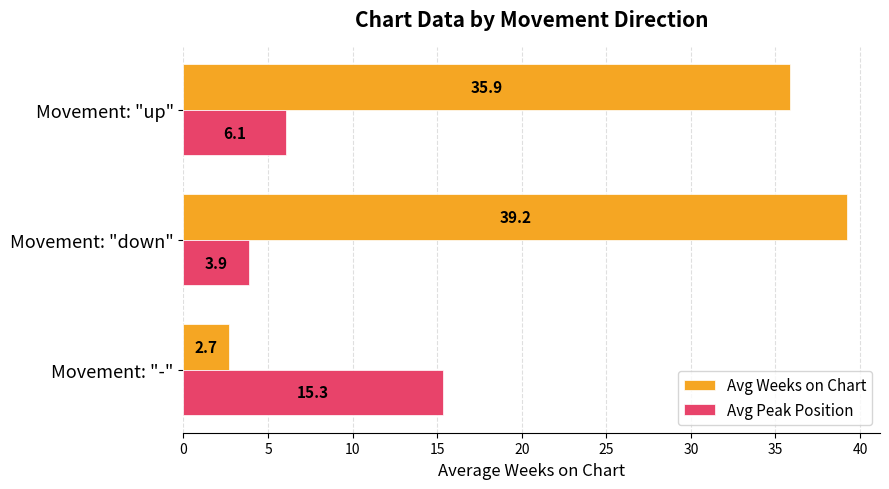

What is the maximum value shown in the chart?

39.2